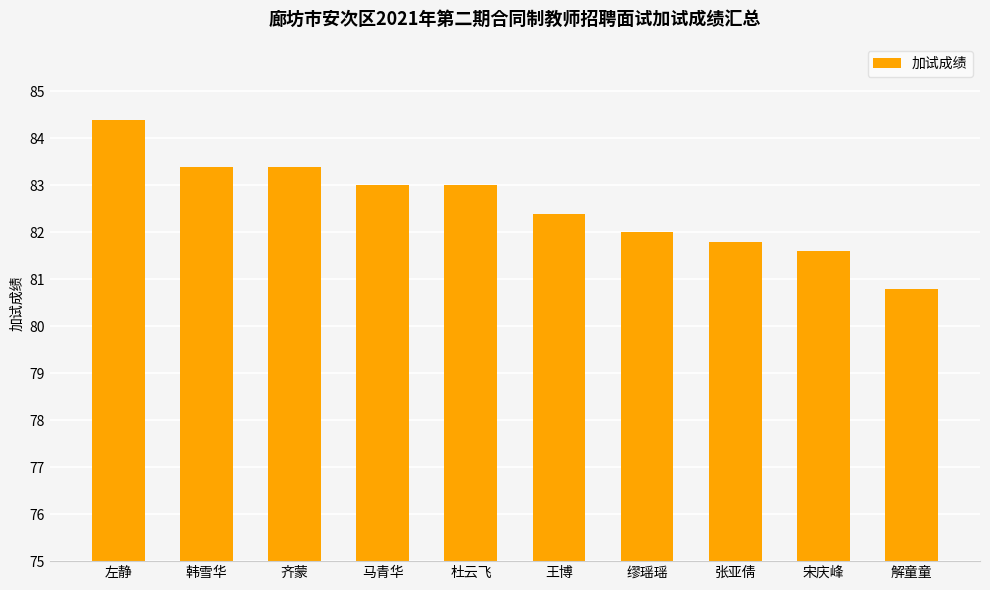

How many bars are there in total?

10